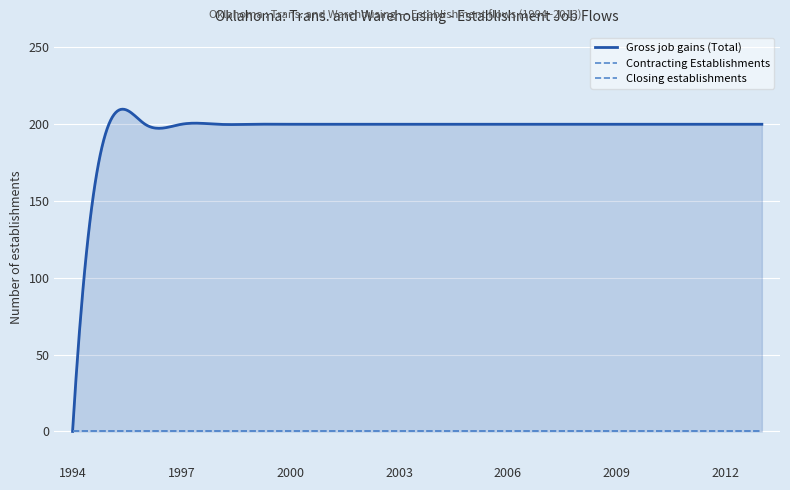

What is the difference between the highest and lowest values at 2001?

200